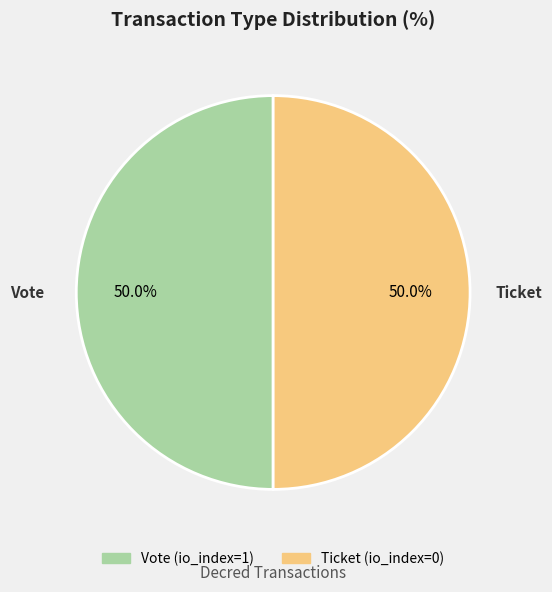

How many slices are in this pie chart?

2